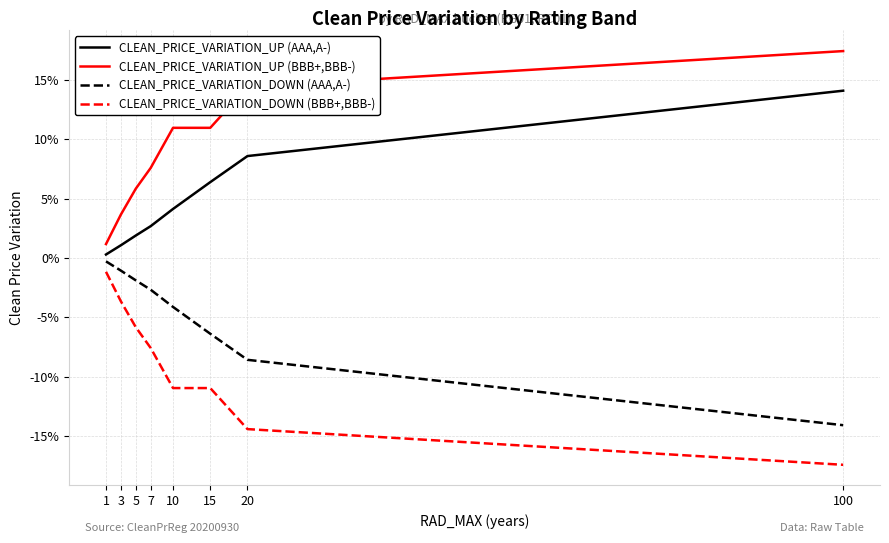

Is this an area chart (filled region under the line)?

No